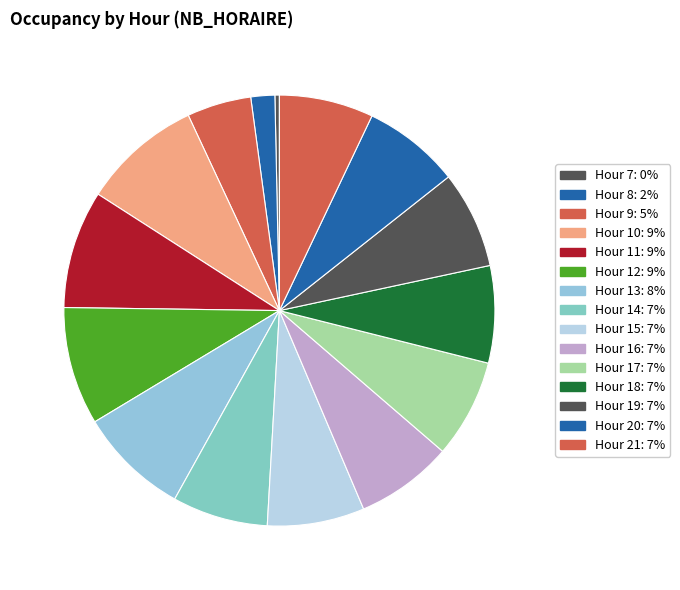

How many slices are in this pie chart?

15